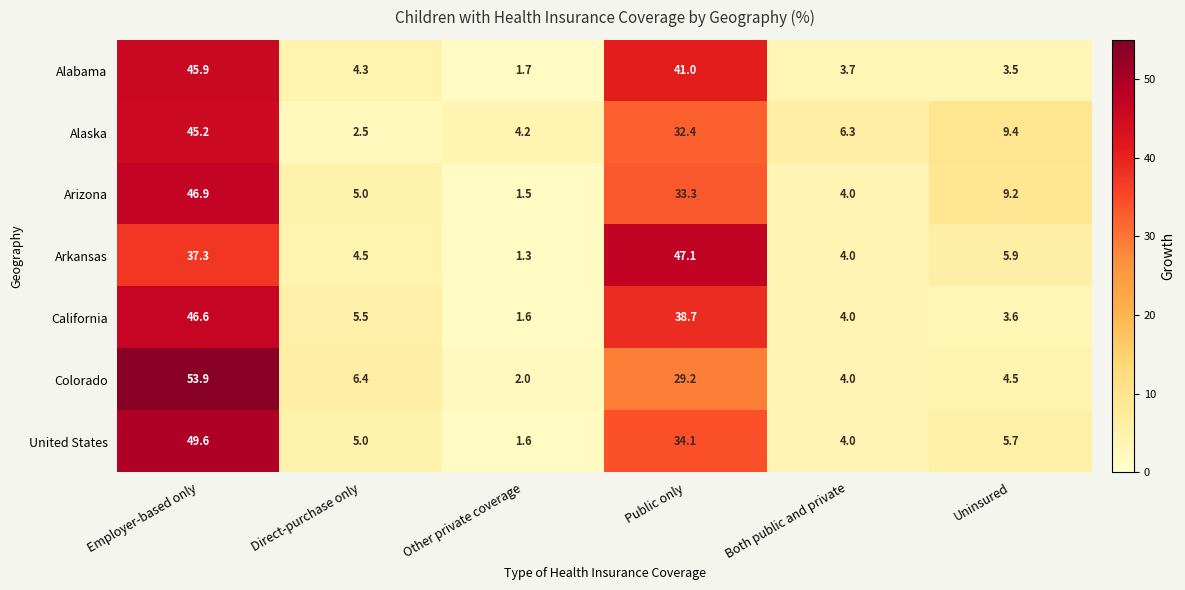

What is the average value of the Arkansas series?

16.7